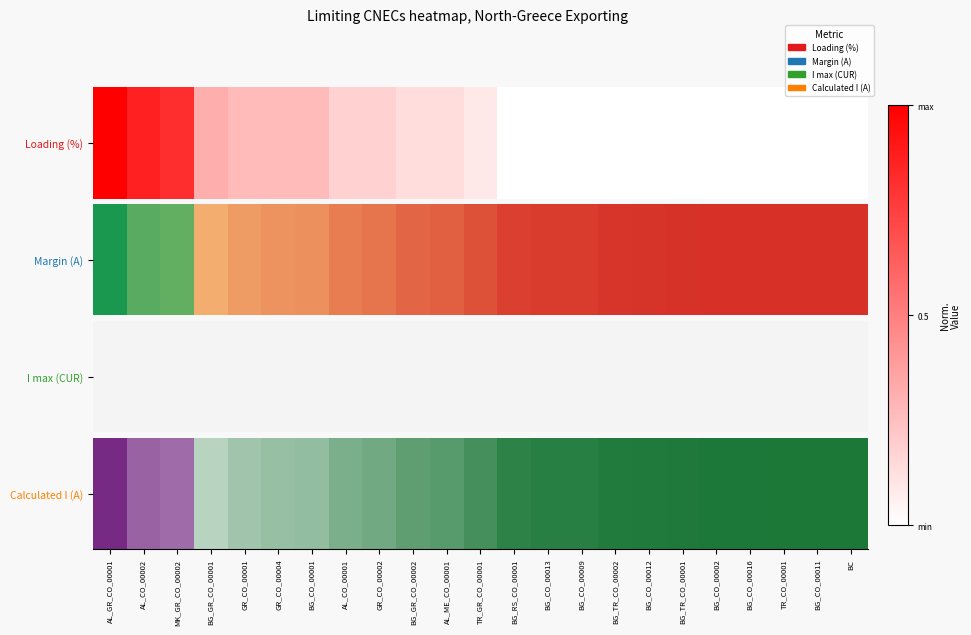

List the labels in order of value, smallest first.

AL_GR_CO_00001, AL_CO_00002, MK_GR_CO_00002, BG_GR_CO_00001, GR_CO_00001, GR_CO_00004, BG_CO_00001, AL_CO_00001, GR_CO_00002, BG_GR_CO_00002, AL_ME_CO_00001, TR_GR_CO_00001, BG_RS_CO_00001, BG_CO_00013, BG_CO_00009, BG_TR_CO_00002, BG_CO_00012, BG_TR_CO_00001, BG_CO_00002, BG_CO_00016, TR_CO_00001, BG_CO_00011, BC